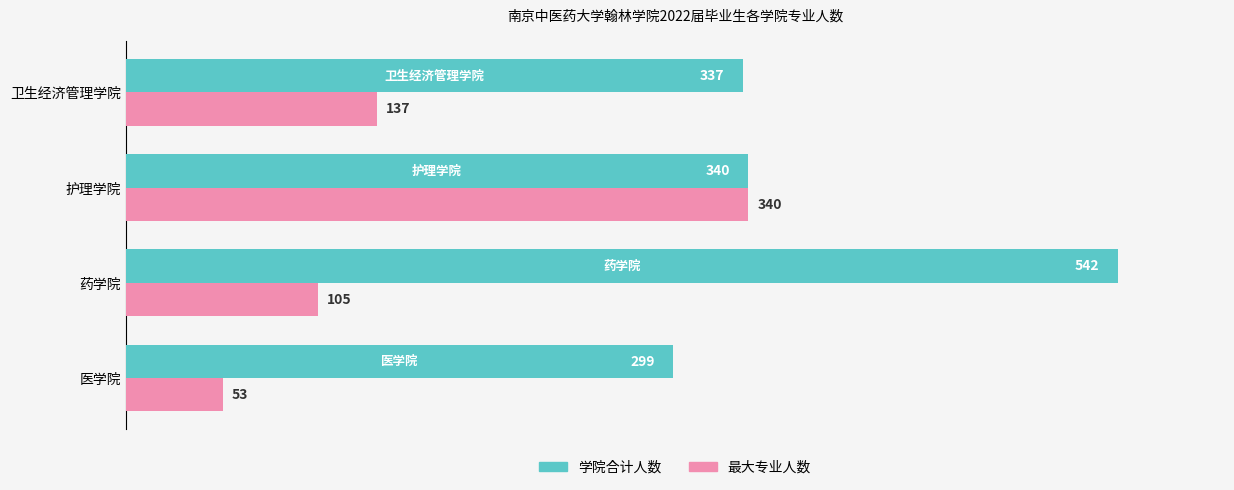

What is the average value of the 学院合计人数 series?

380